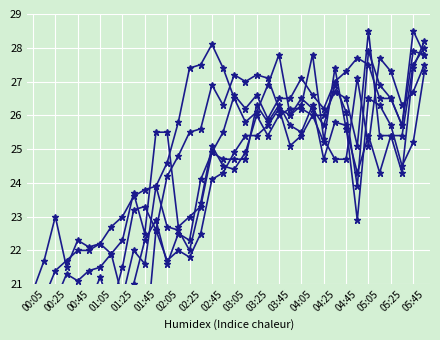

What position from the right is 00:05?

36